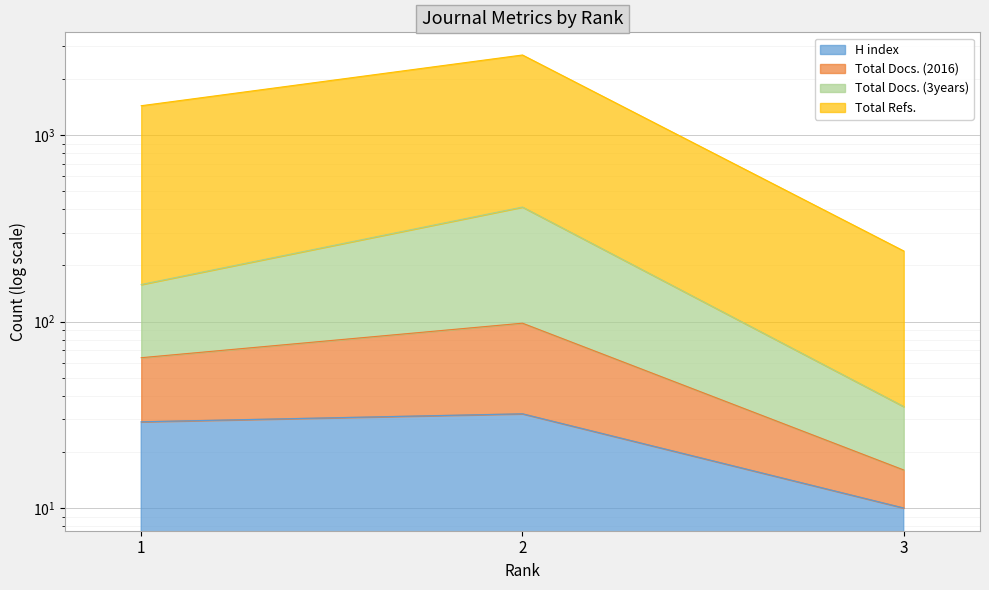

What is the difference between the H index values at 3 and 1?

19